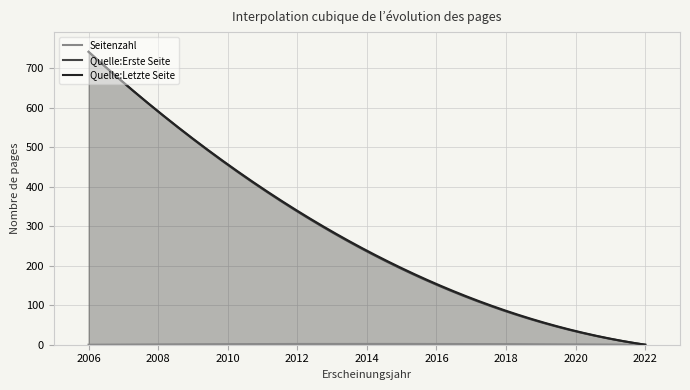

How many data points in Quelle:Letzte Seite are above 194?

1